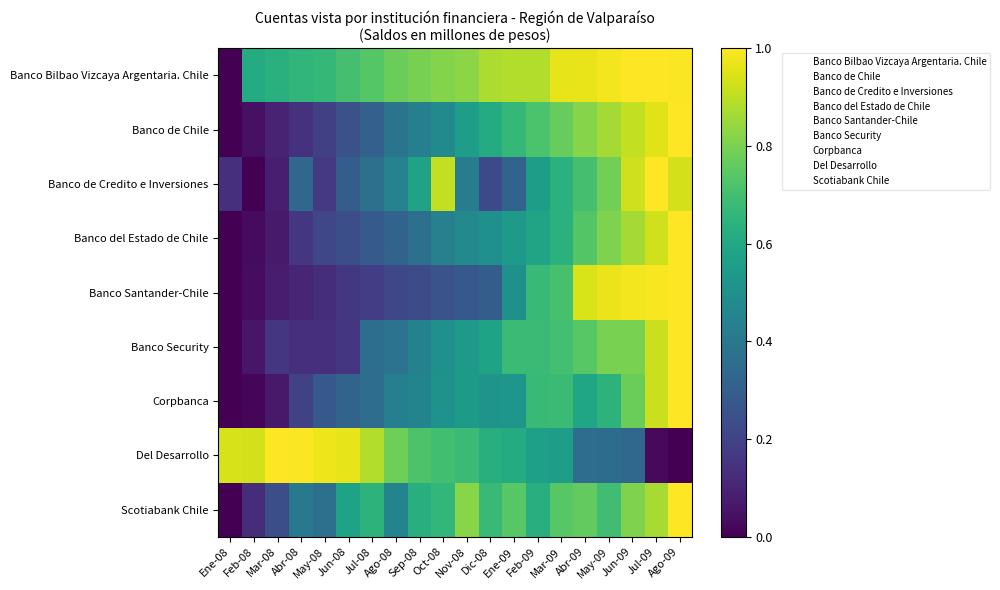

At which category is the sum across all series the highest?

Ago-09